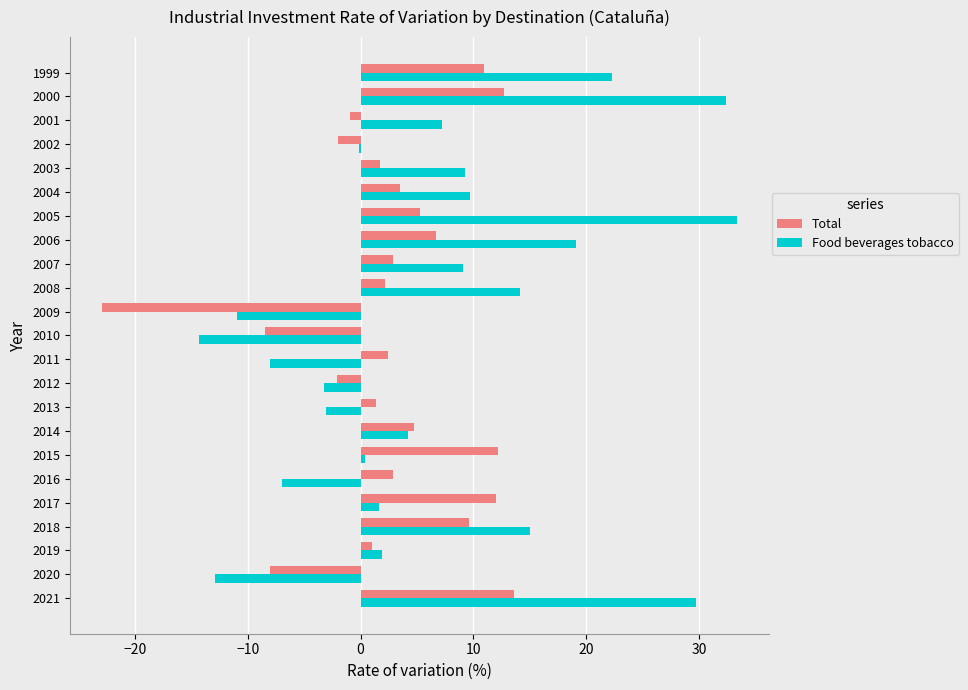

How many series are shown in this chart?

2